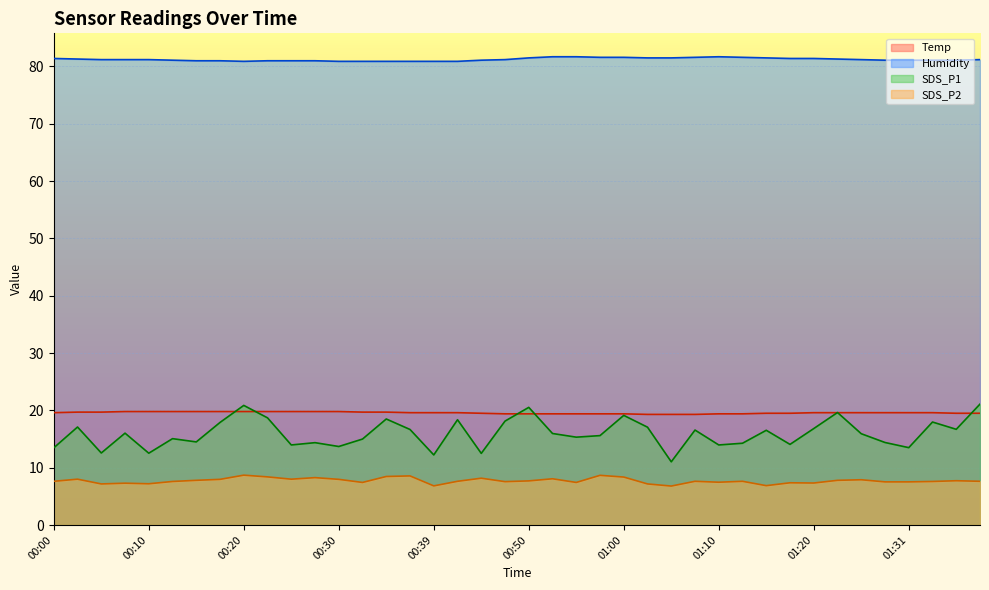

How many interior local valleys does the SDS_P2 series have?

11